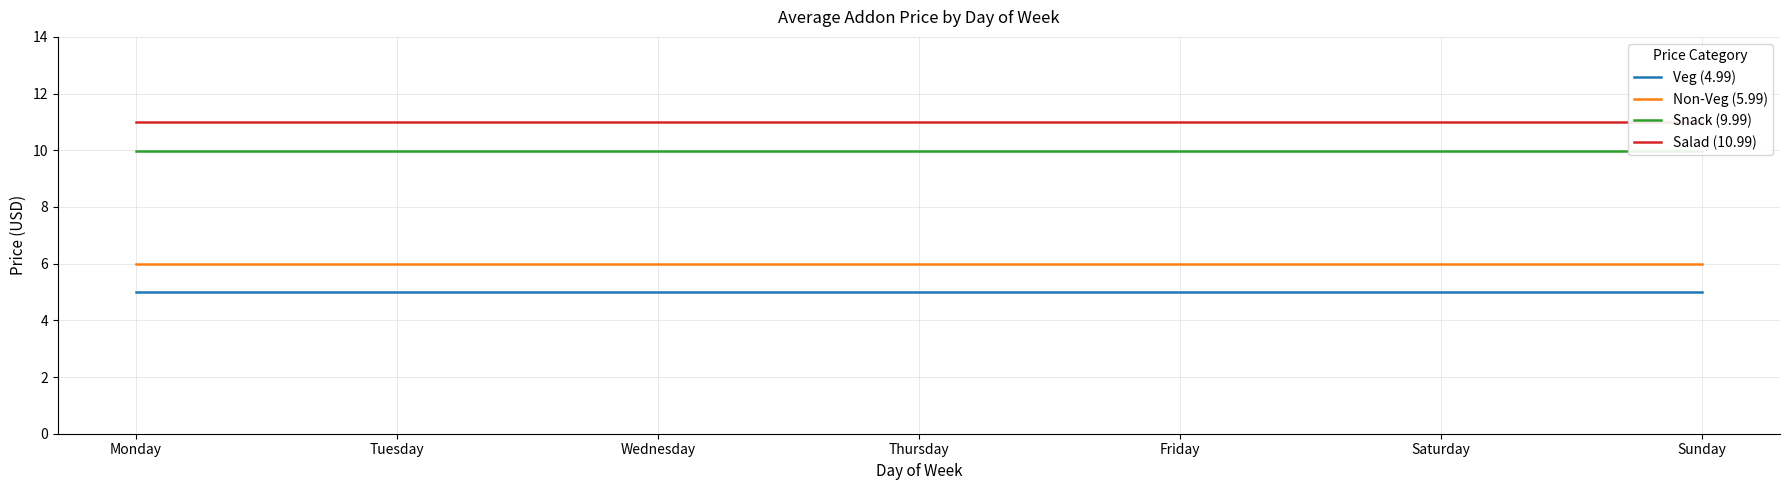

Reading left to right, what are all the values shown in this chart?

Veg (4.99): Monday=5.0	Tuesday=5.0	Wednesday=5.0	Thursday=5.0	Friday=5.0	Saturday=5.0	Sunday=5.0
Non-Veg (5.99): Monday=6.0	Tuesday=6.0	Wednesday=6.0	Thursday=6.0	Friday=6.0	Saturday=6.0	Sunday=6.0
Snack (9.99): Monday=10.0	Tuesday=10.0	Wednesday=10.0	Thursday=10.0	Friday=10.0	Saturday=10.0	Sunday=10.0
Salad (10.99): Monday=11.0	Tuesday=11.0	Wednesday=11.0	Thursday=11.0	Friday=11.0	Saturday=11.0	Sunday=11.0